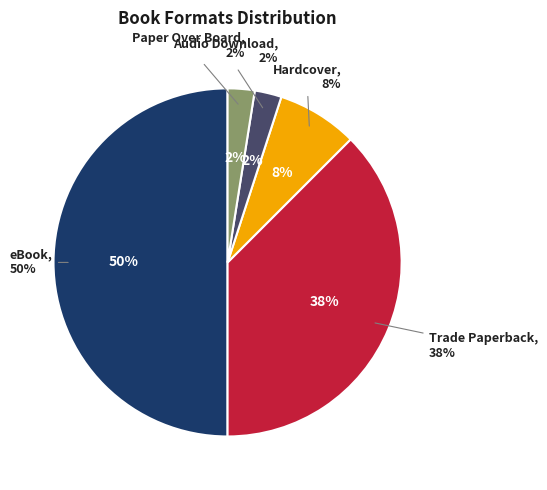

Which category has the biggest portion of the pie?

eBook